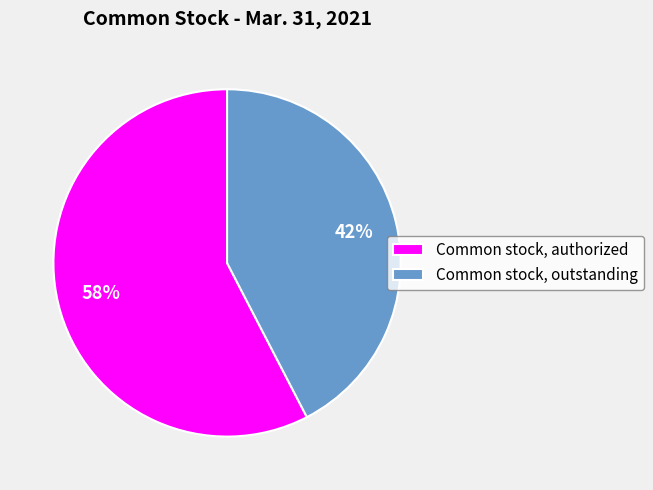

To the nearest percent, what portion does Common stock, outstanding represent?

42%